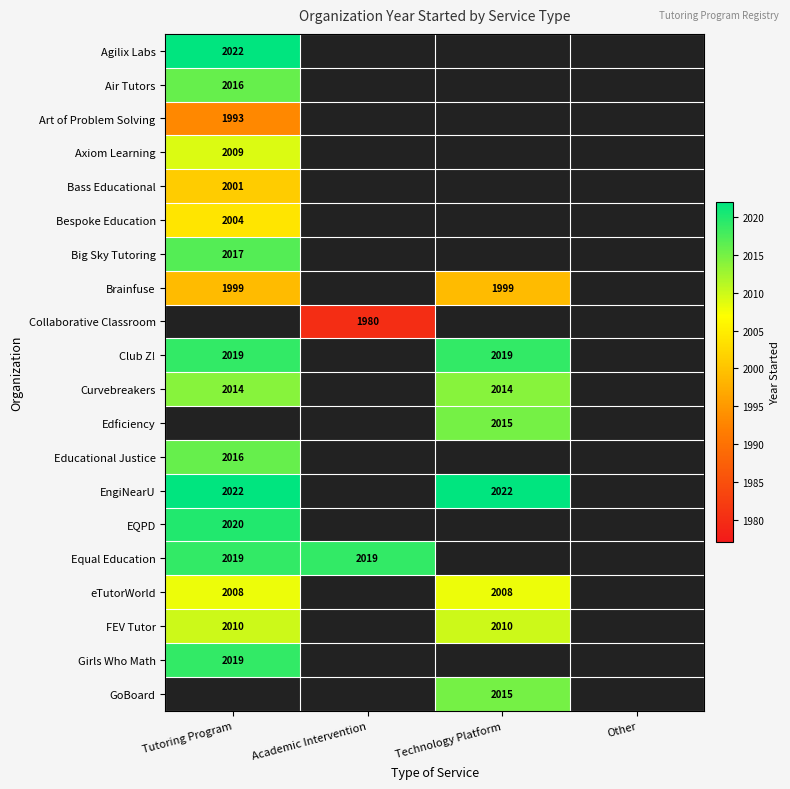

The value of Club Z! at Tutoring Program is 2019. True or false?

True